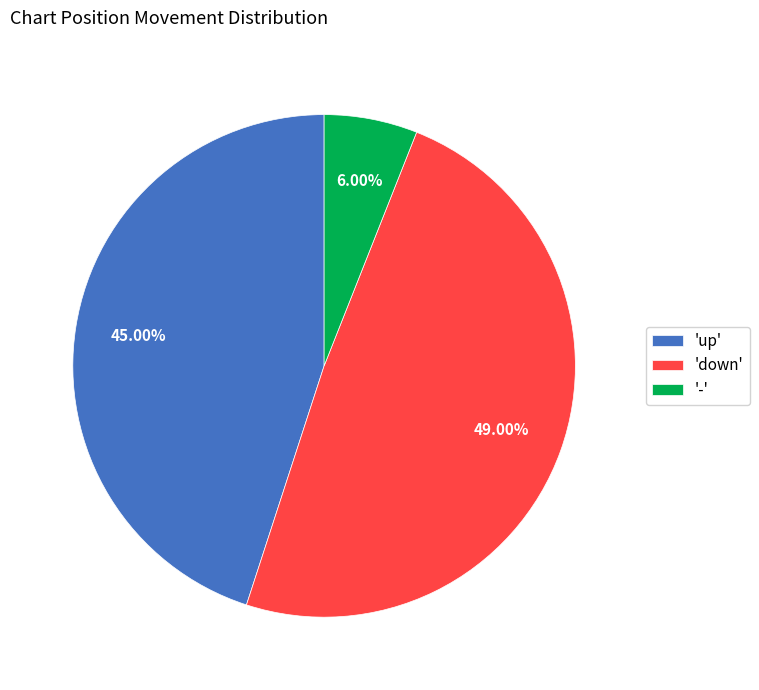

Rank the categories by value from lowest to highest.

'-', 'up', 'down'